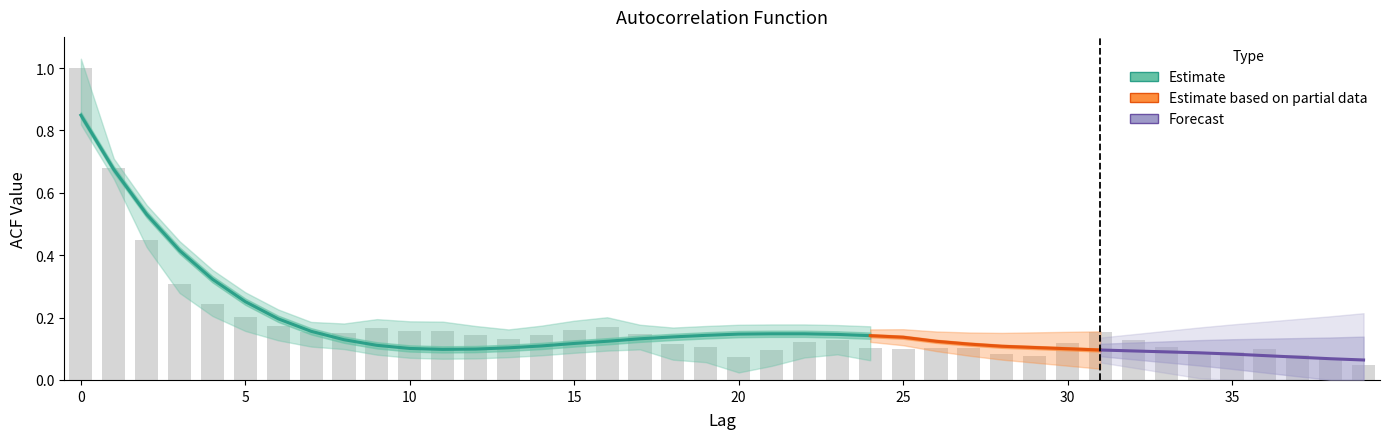

True or false: the data shows 0.0 at 26.

False